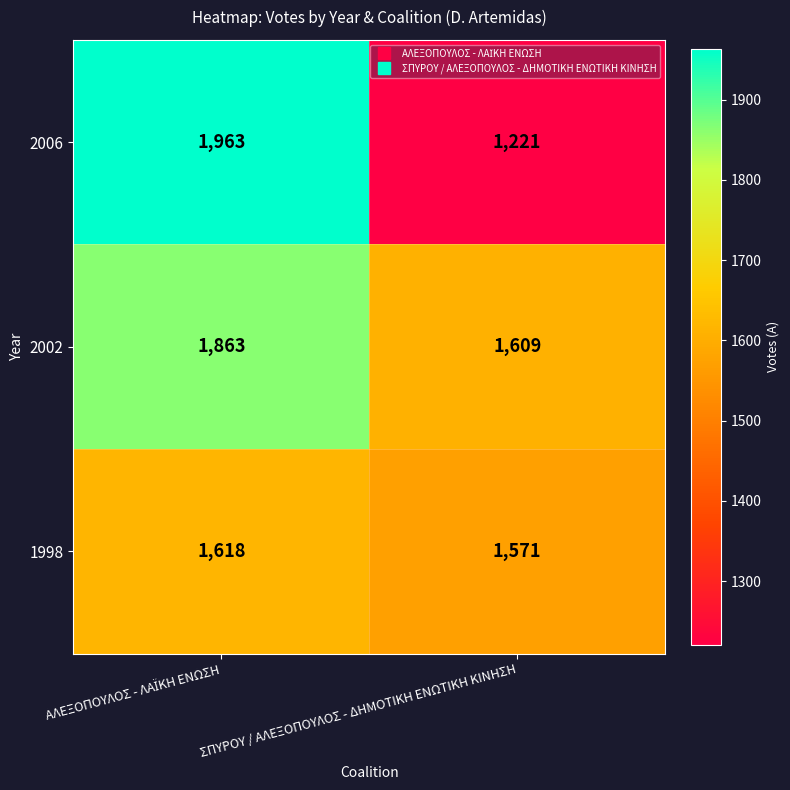

The 2002 series shows 2881 at ΣΠΥΡΟΥ / ΑΛΕΞΟΠΟΥΛΟΣ - ΔΗΜΟΤΙΚΗ ΕΝΩΤΙΚΗ ΚΙΝΗΣΗ. True or false?

False